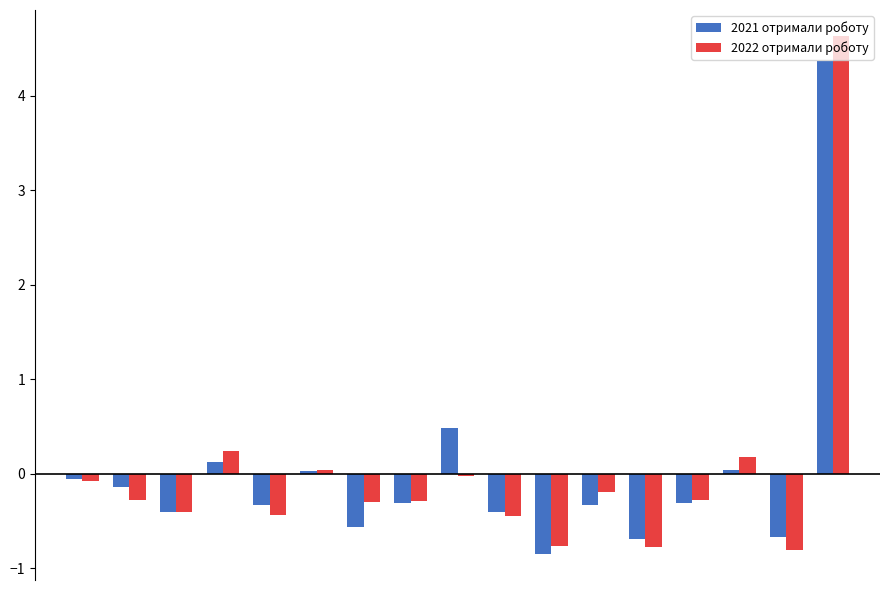

At how many categories does at least one series exceed 0?

5